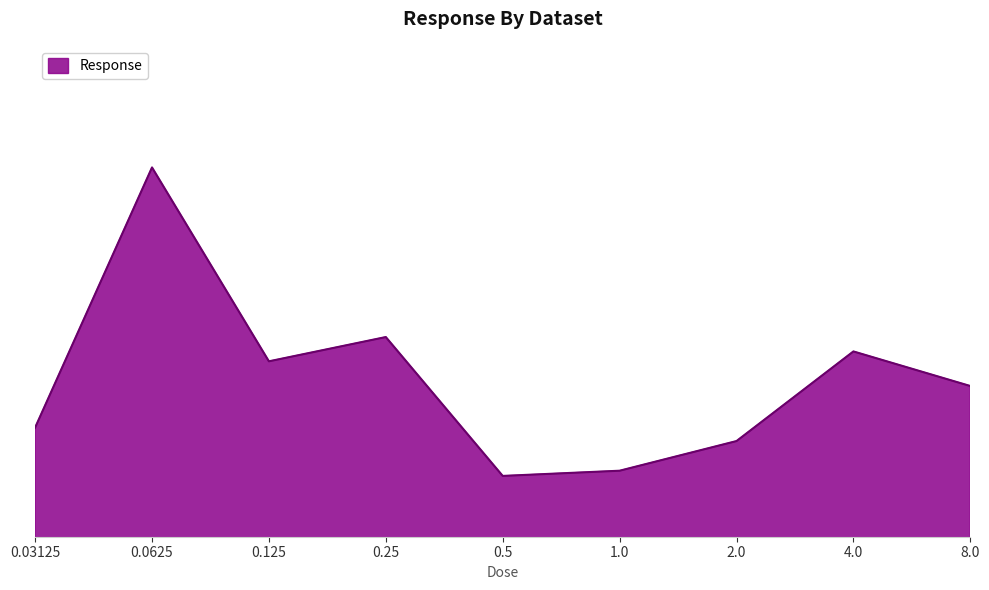

What is the smallest value displayed?

76.0